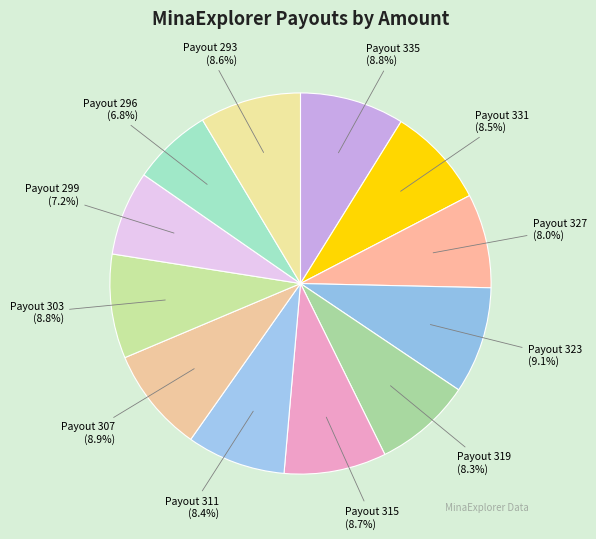

How many segments does this pie chart have?

12